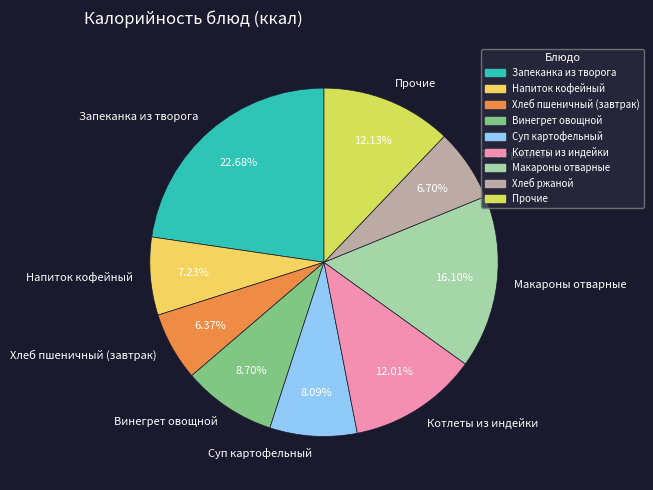

Is Макароны отварные the majority of the pie?

No